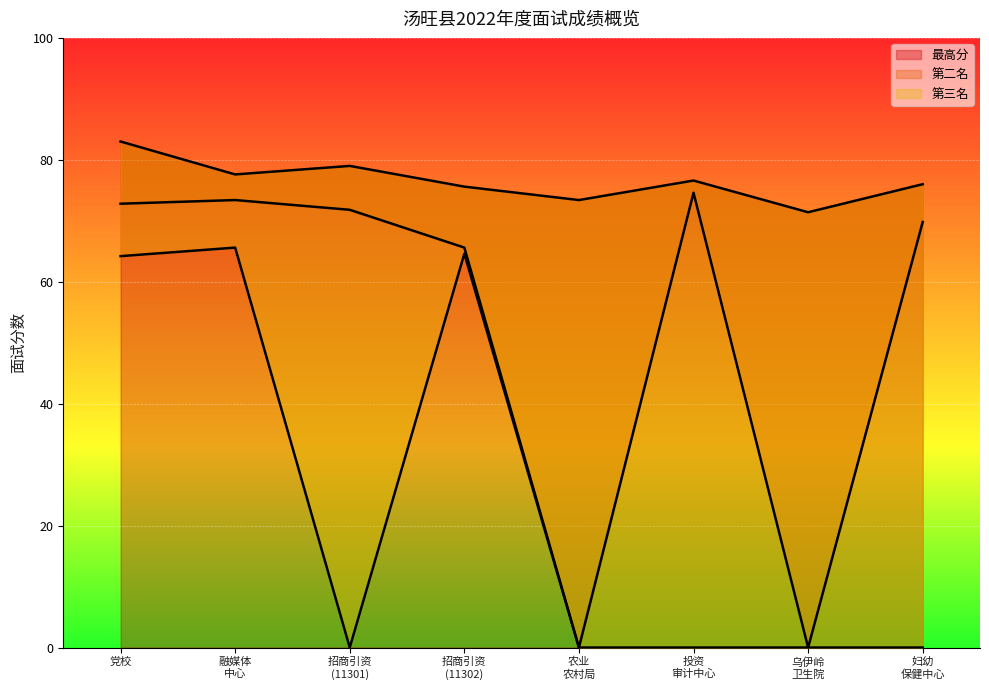

At which label does 最高分 reach its peak?

党校